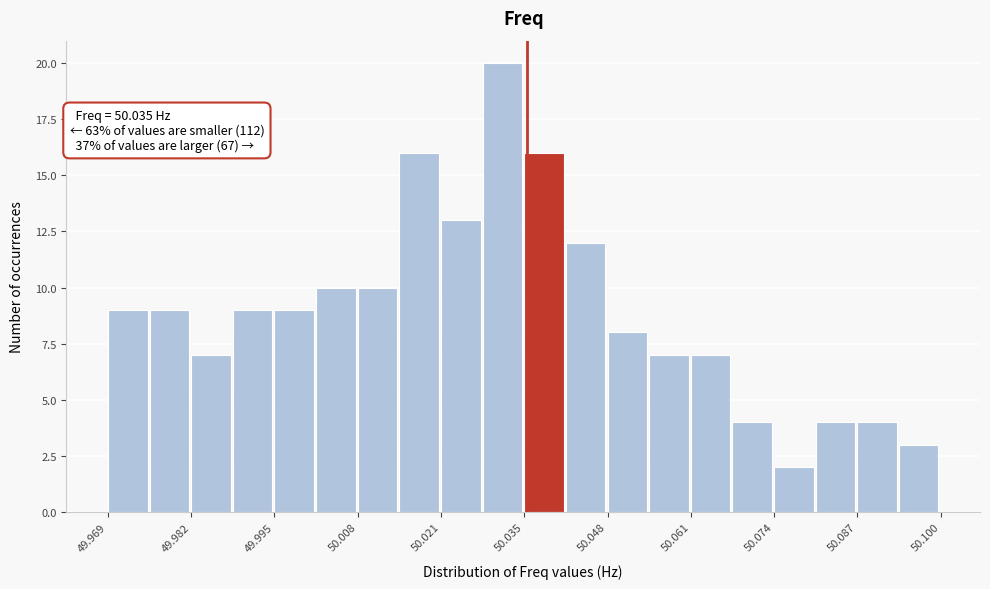

Read against the x-axis, roughly where is the centre of the tallest bar?

50.032